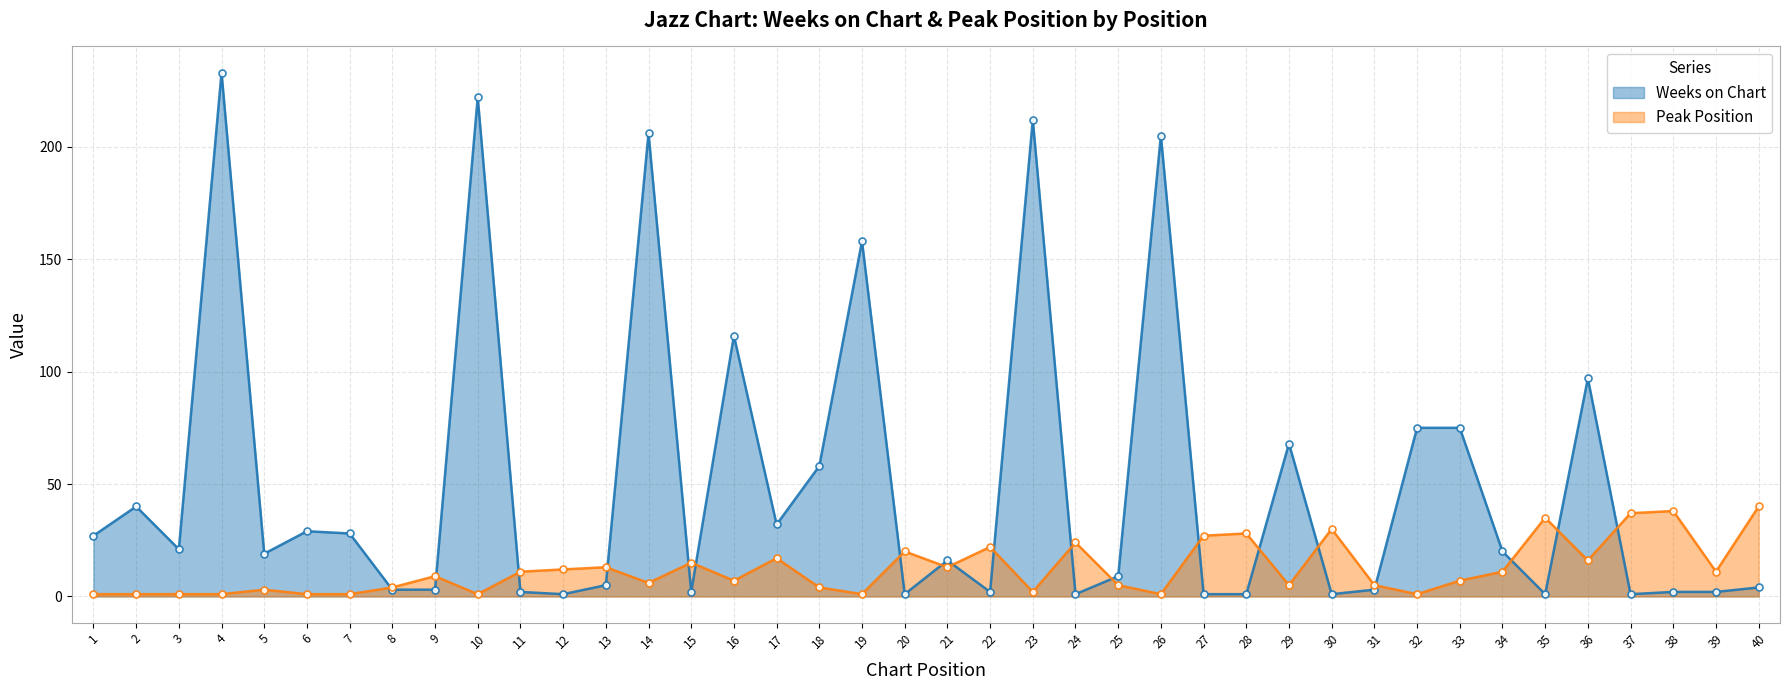

What is the difference between the maximum and minimum values in the Peak Position series?

39